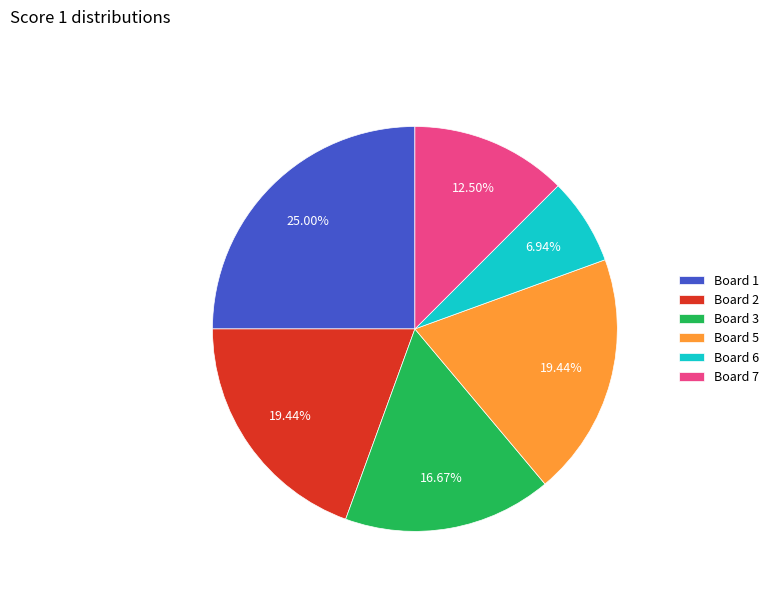

Is there a majority slice in this chart?

No